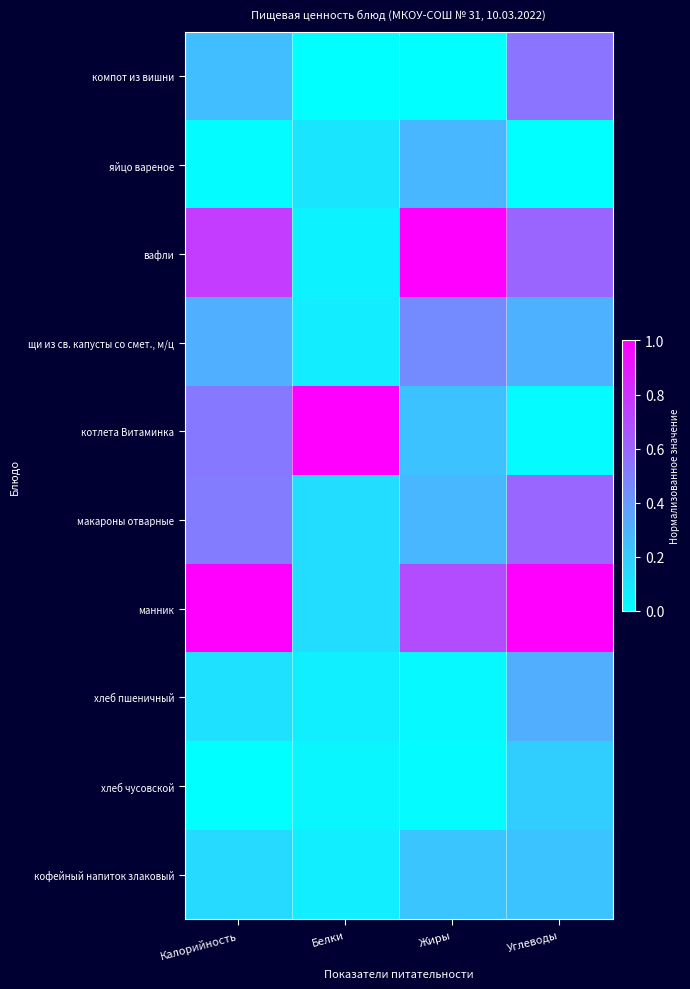

Which series has the widest spread of values?

котлета Витаминка